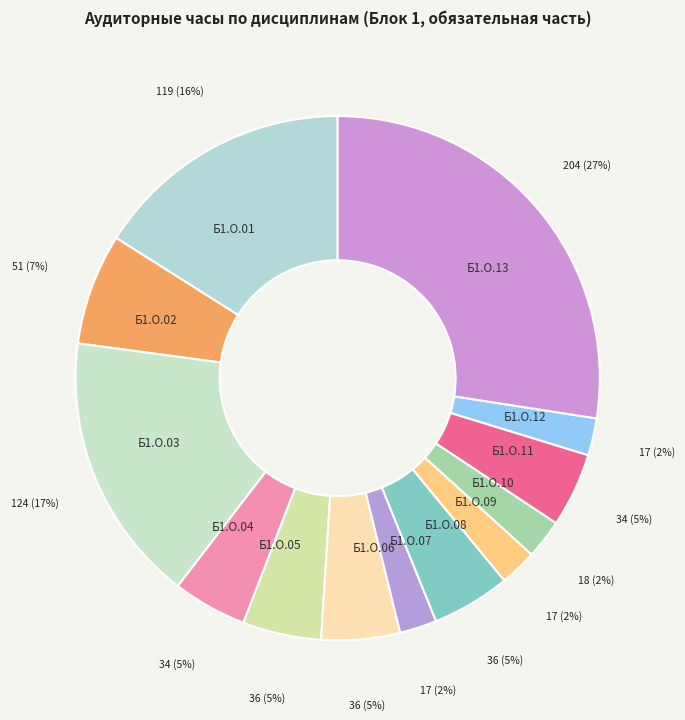

Do Б1.О.04 and Б1.О.07 together represent more than half of the pie?

No